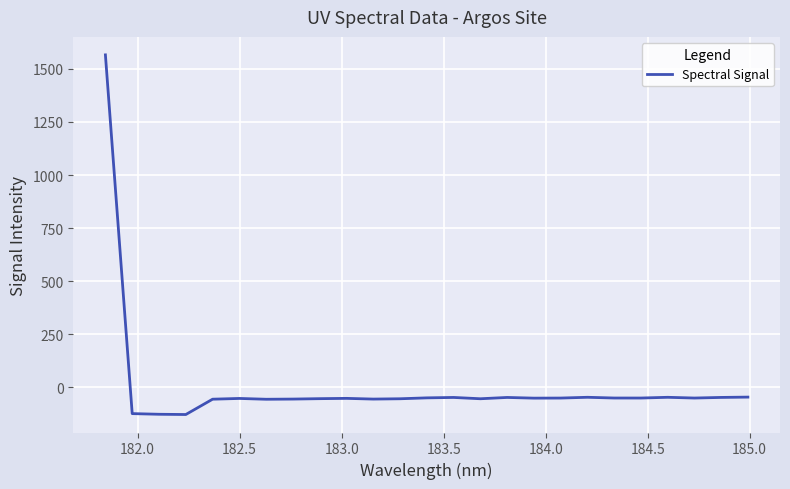

What is the difference between the maximum and minimum values?

1693.2